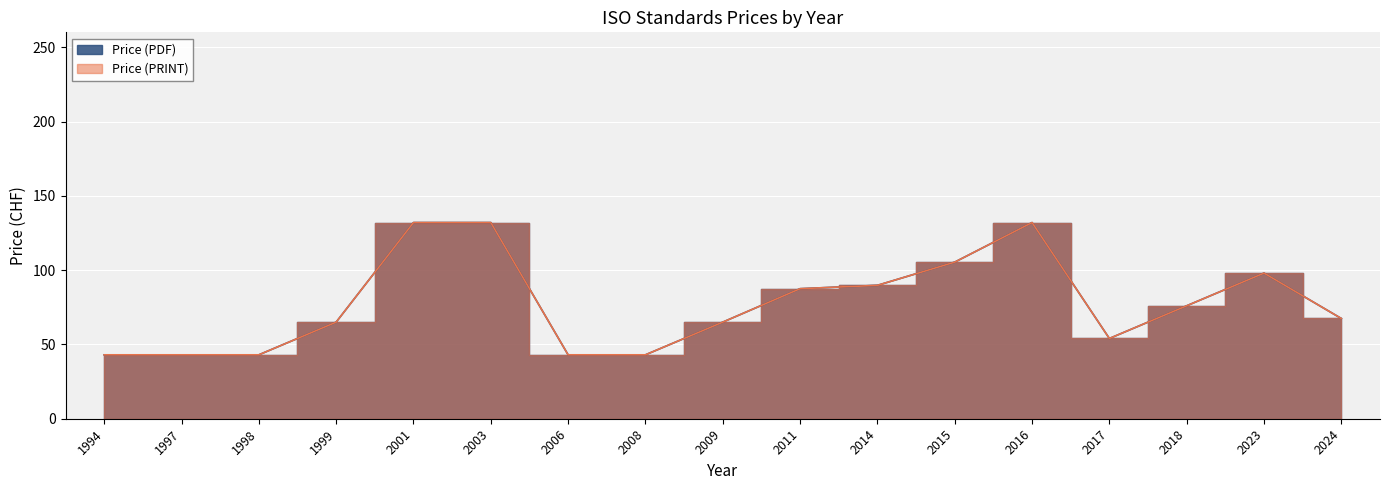

Which series changed the most between 1998 and 2003?

Price (PDF)